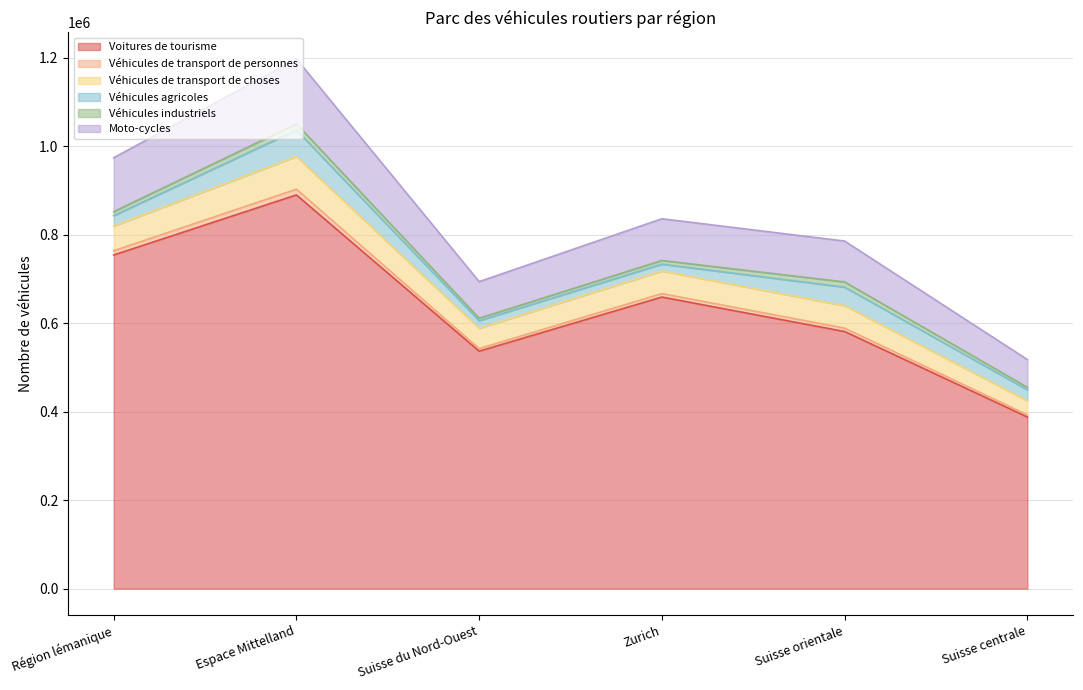

What is the difference between the Voitures de tourisme values at Espace Mittelland and Région lémanique?

135742